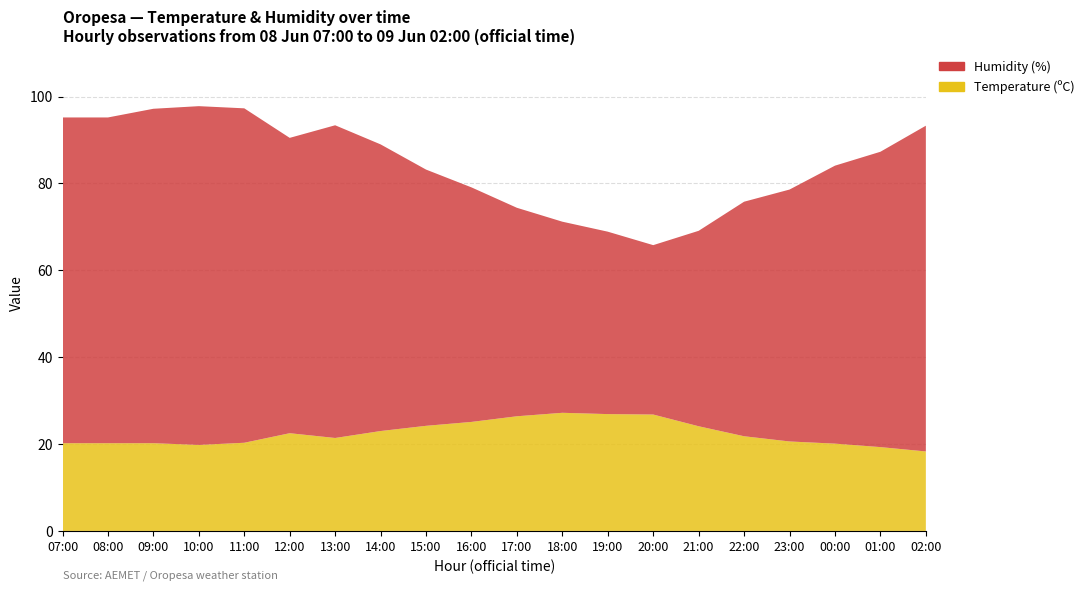

Reading right to left, extract all data points from this chart.

Temperature (ºC): 02:00=18.3	01:00=19.3	00:00=20.1	23:00=20.6	22:00=21.8	21:00=24.1	20:00=26.8	19:00=26.9	18:00=27.2	17:00=26.4	16:00=25.1	15:00=24.2	14:00=23.0	13:00=21.4	12:00=22.5	11:00=20.3	10:00=19.8	09:00=20.2	08:00=20.2	07:00=20.2
Humidity (%): 02:00=75.0	01:00=68.0	00:00=64.0	23:00=58.0	22:00=54.0	21:00=45.0	20:00=39.0	19:00=42.0	18:00=44.0	17:00=48.0	16:00=54.0	15:00=59.0	14:00=66.0	13:00=72.0	12:00=68.0	11:00=77.0	10:00=78.0	09:00=77.0	08:00=75.0	07:00=75.0